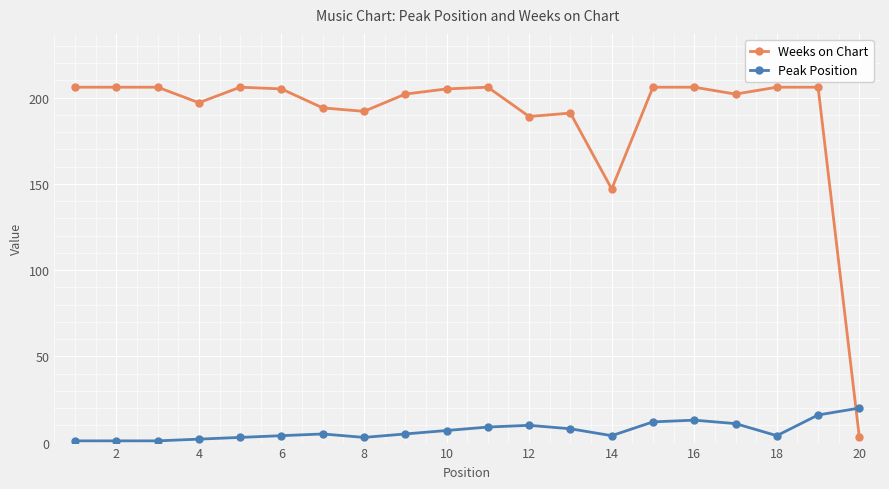

What is the sum of all Weeks on Chart values?

3781